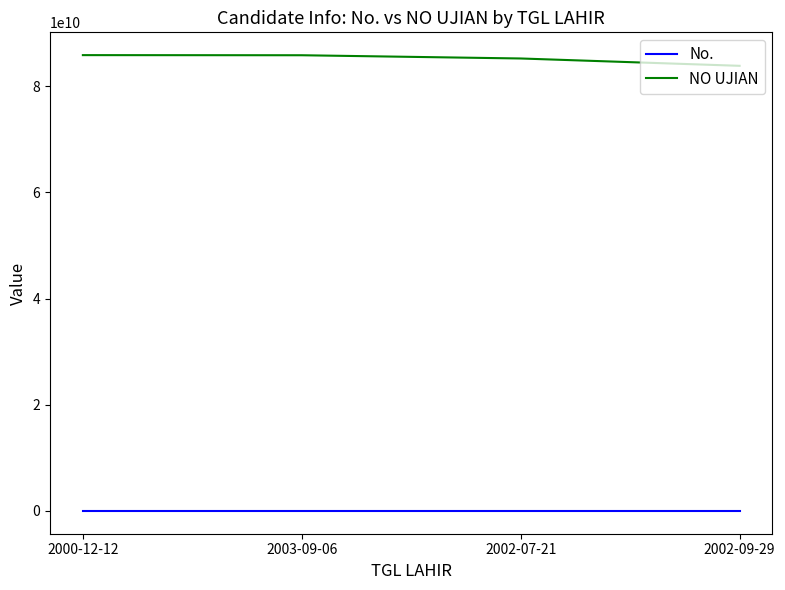

Rank the series by their maximum value, from highest to lowest.

NO UJIAN, No.